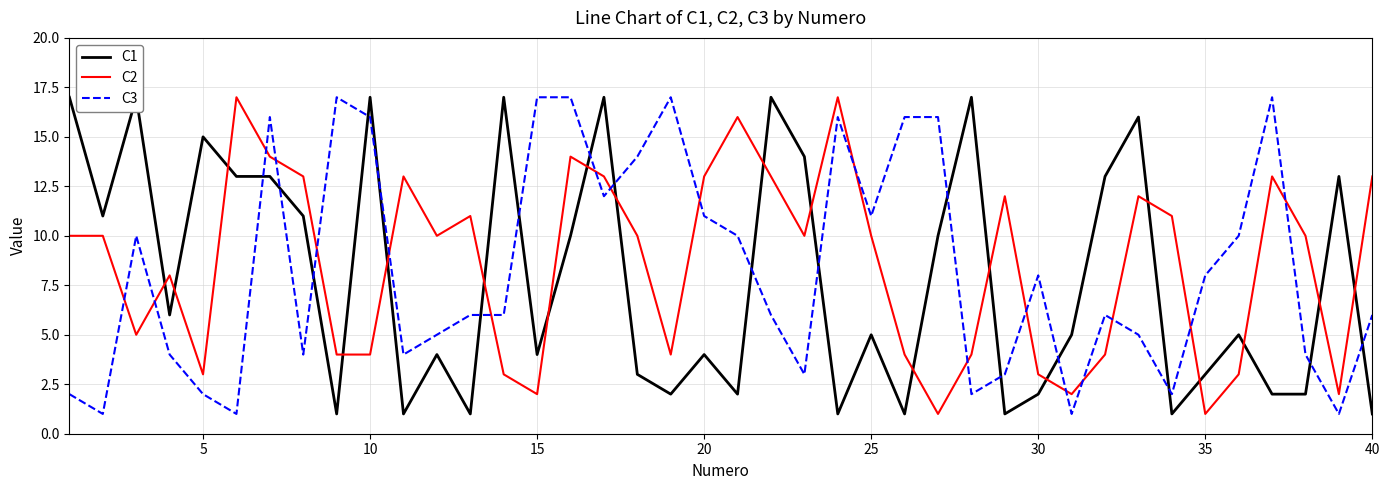

Is it true that C2 equals 18 at 10?

False